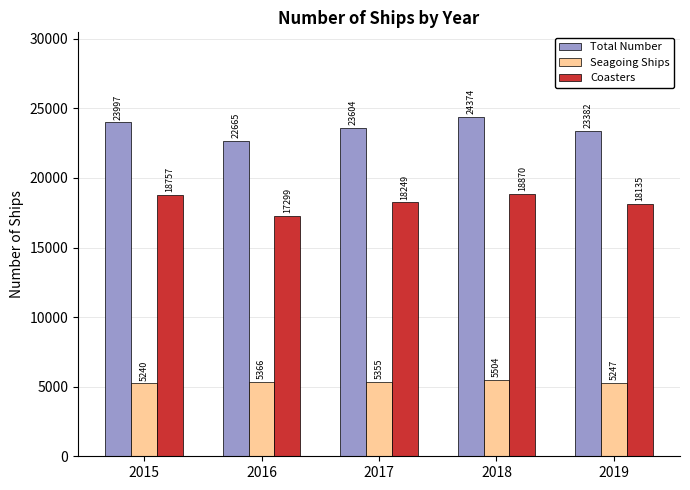

What is the total value across all series at 2016?

45330